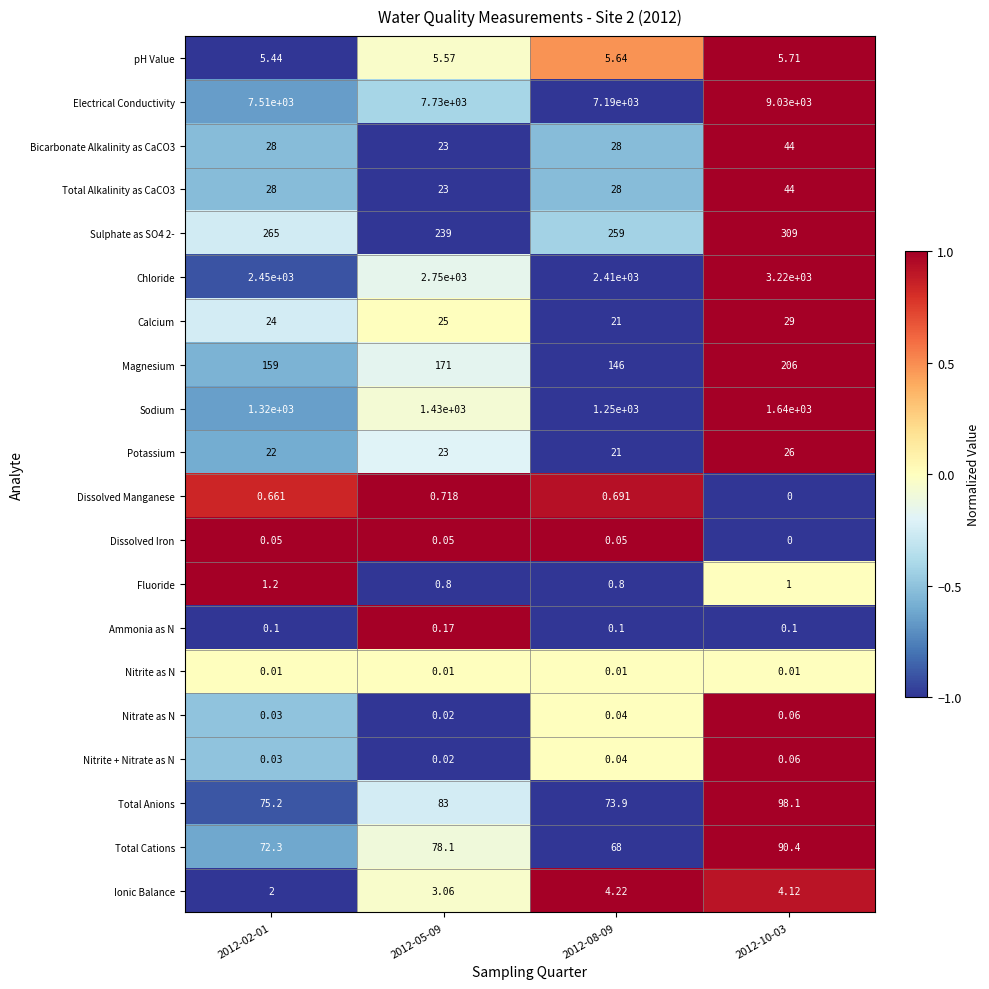

Count the number of data series in this chart.

20